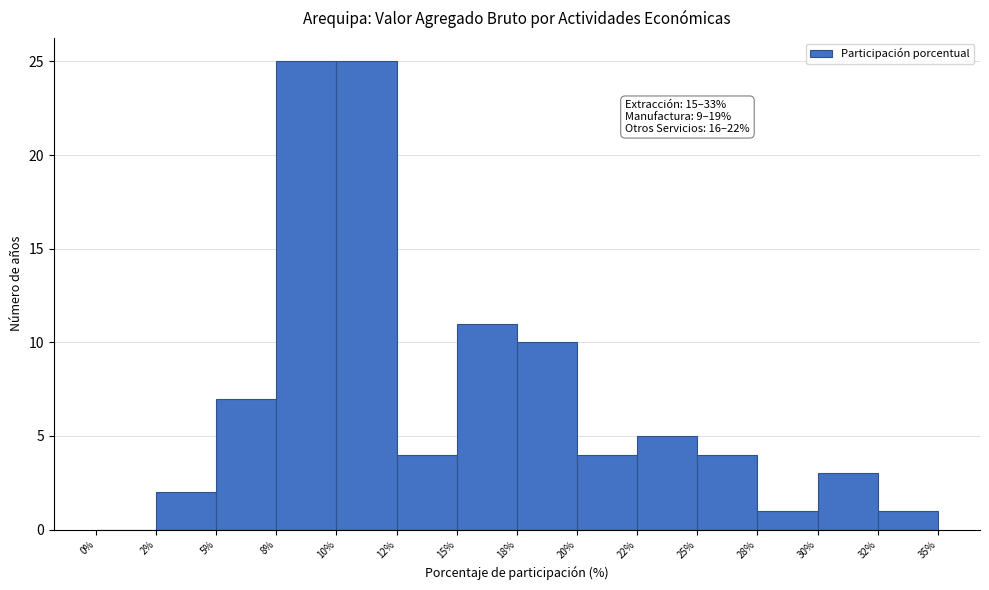

Reading left to right, transcribe all the data shown in this chart.

0%=0	2%=2	5%=7	8%=25	10%=25	12%=4	15%=11	18%=10	20%=4	22%=5	25%=4	28%=1	30%=3	32%=1